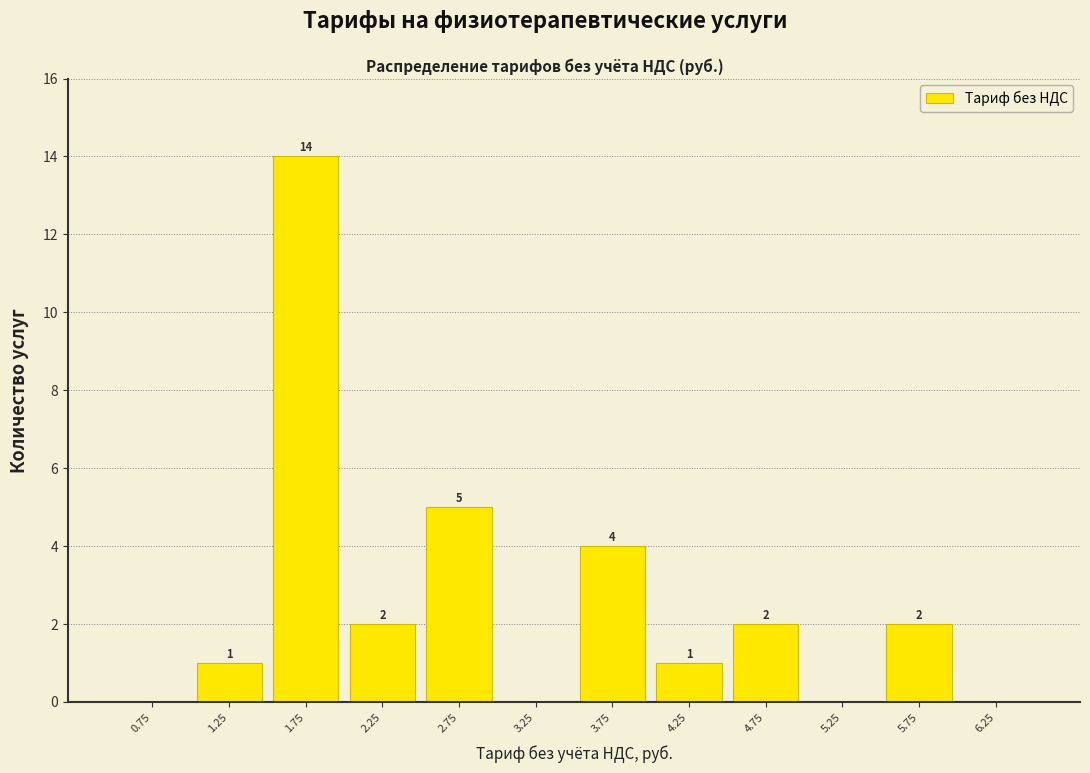

Which range on the x-axis has the tallest bar?

1.5 to 2.0